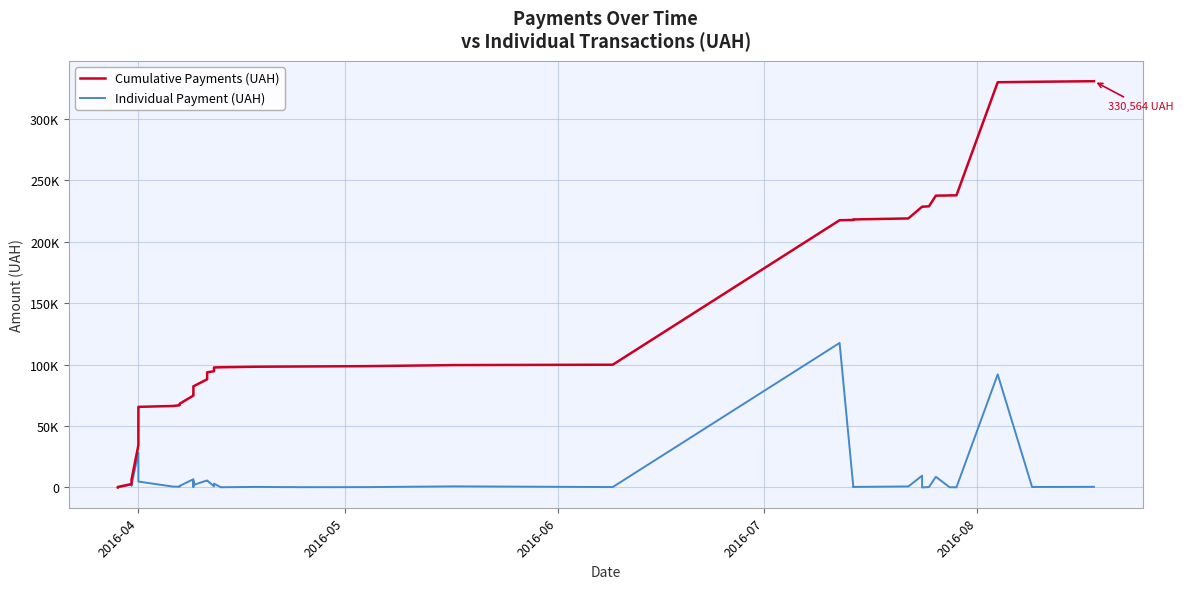

True or false: Cumulative Payments (UAH) and Individual Payment (UAH) cross at least once.

False